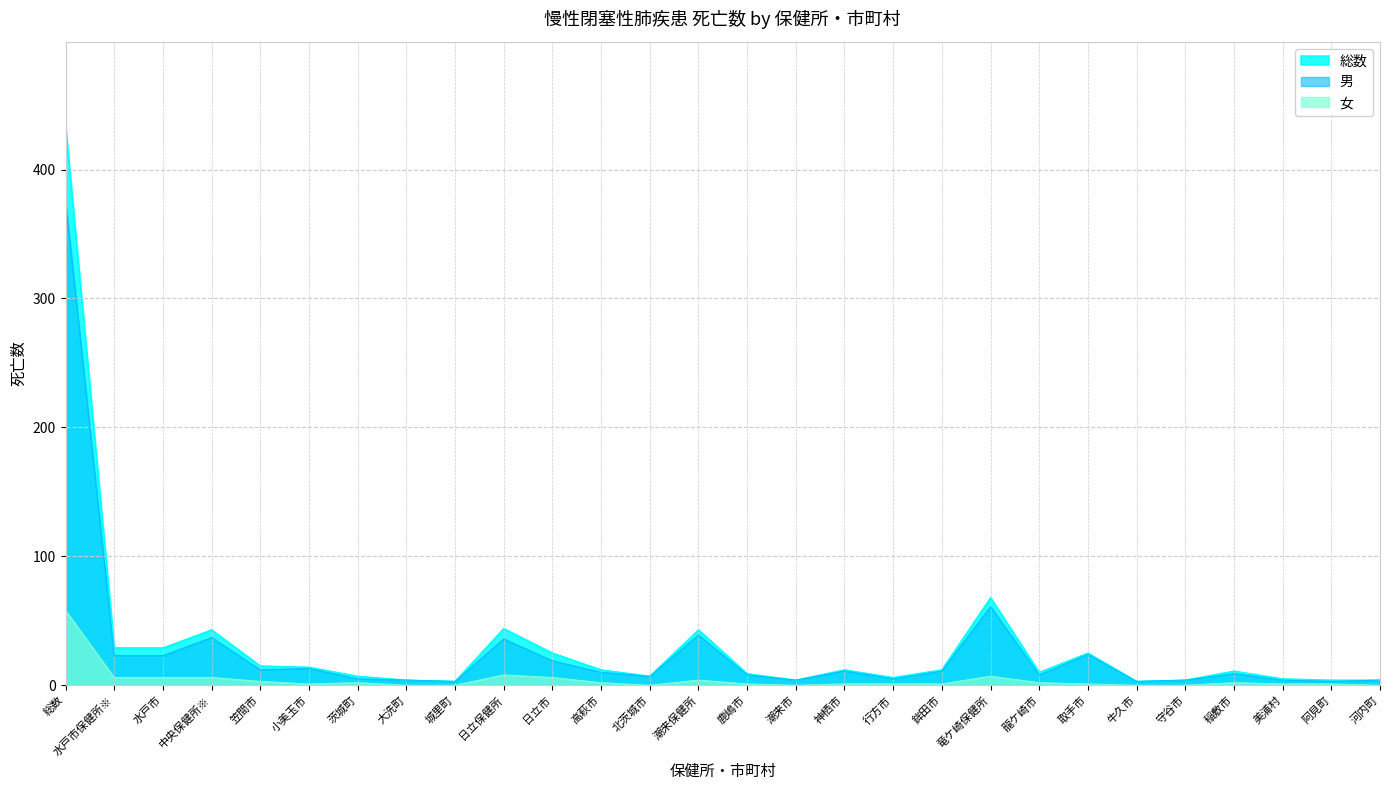

What is the value of the 女 point at the 11th from the left?

6